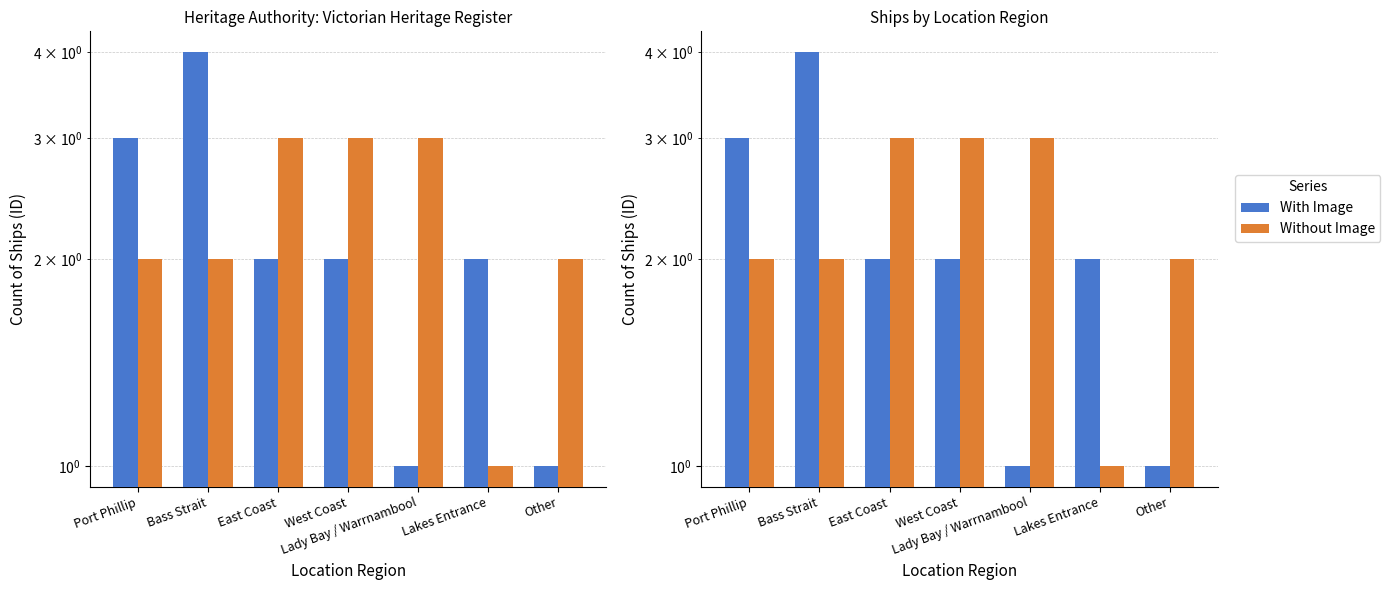

What is the greatest value displayed?

4